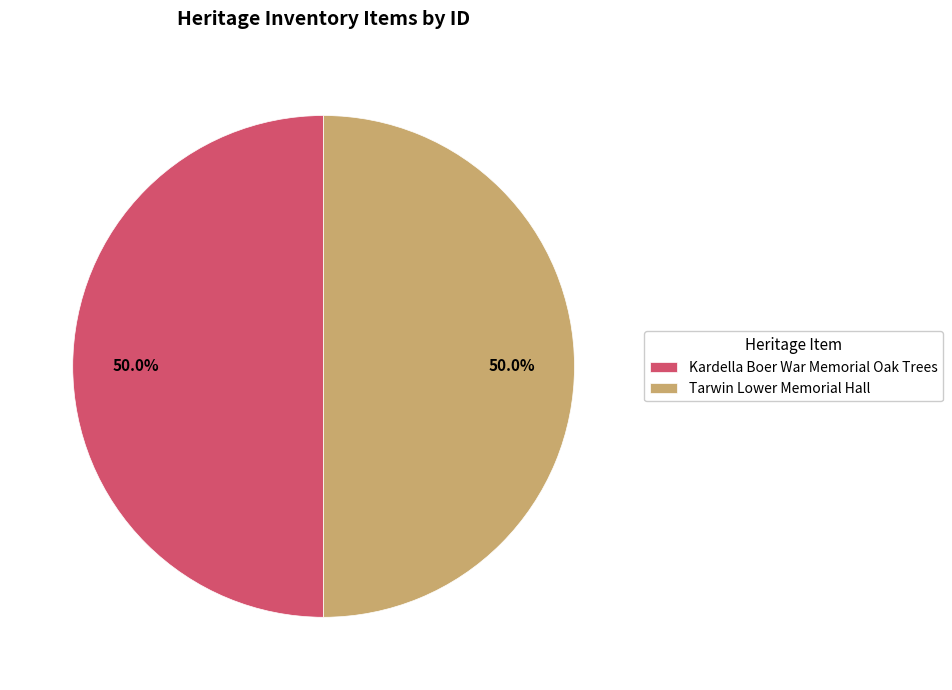

To the nearest percent, what is the combined percentage of Tarwin Lower Memorial Hall and Kardella Boer War Memorial Oak Trees?

100%